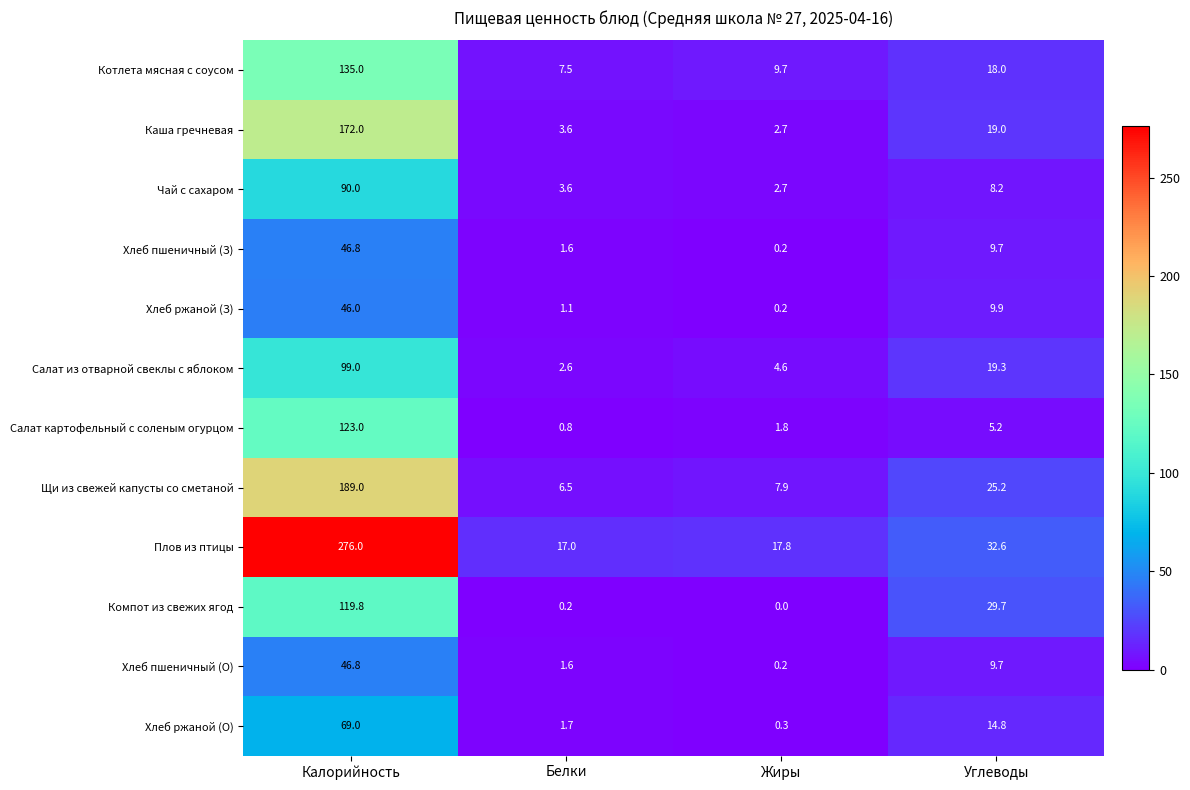

What value does the Плов из птицы series have at Белки?

17.0